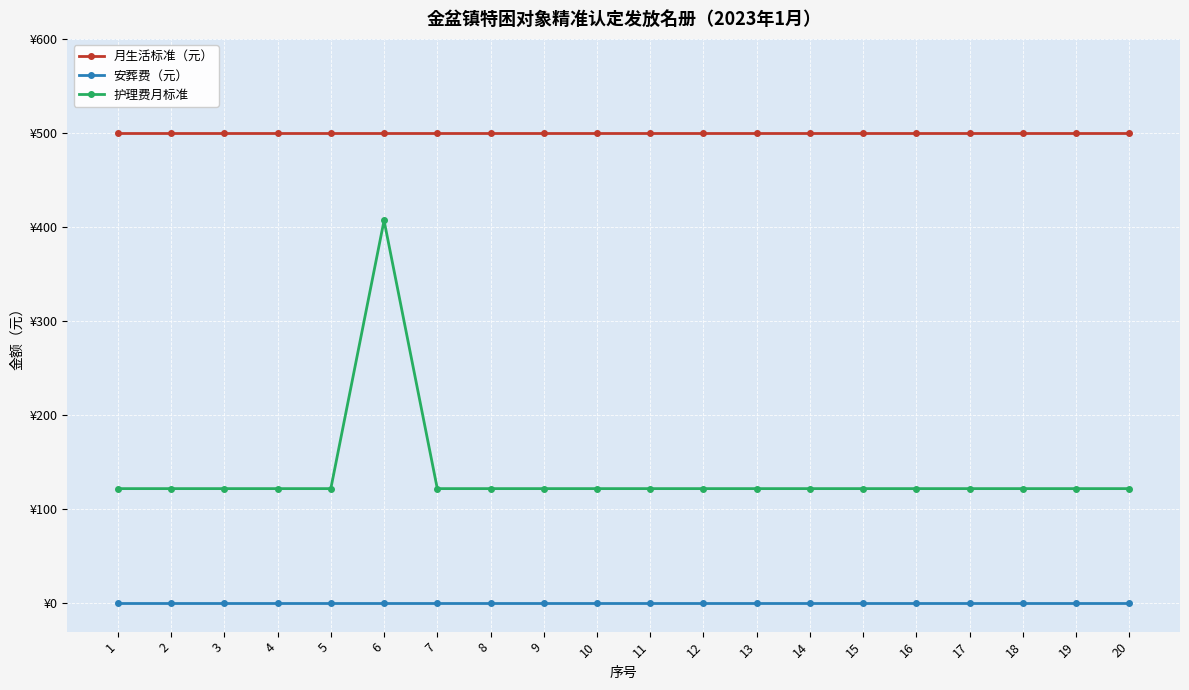

What are all the series names shown in the legend?

月生活标准（元）, 安葬费（元）, 护理费月标准